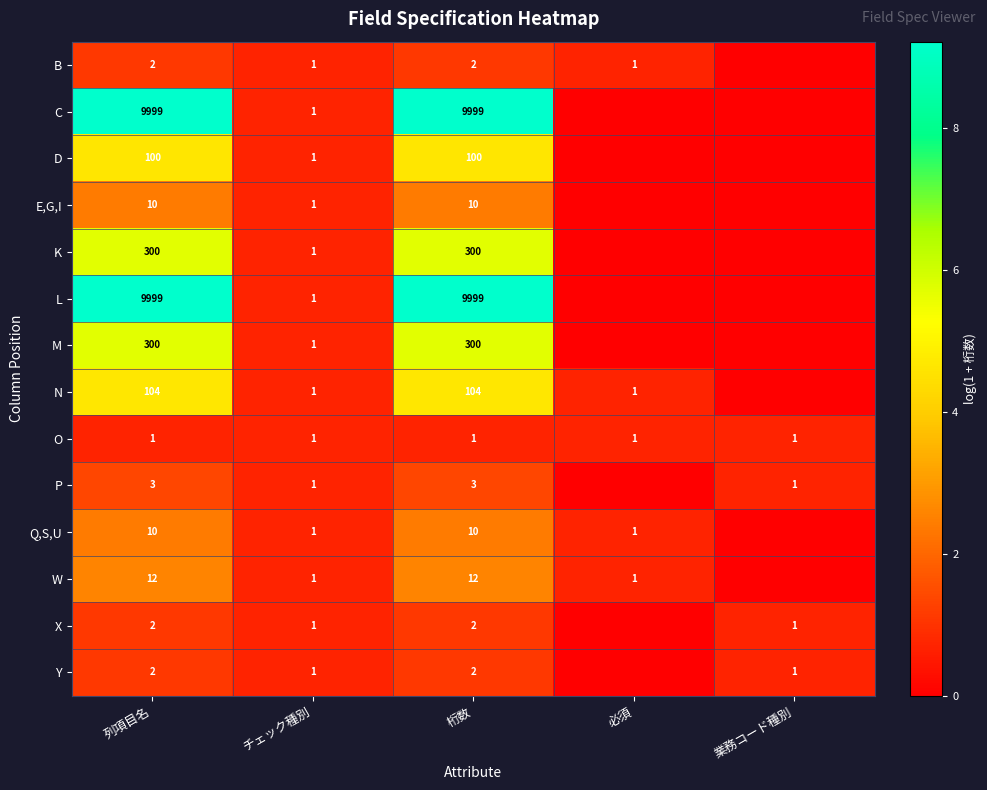

What is the total value across all series at 桁数?

20844